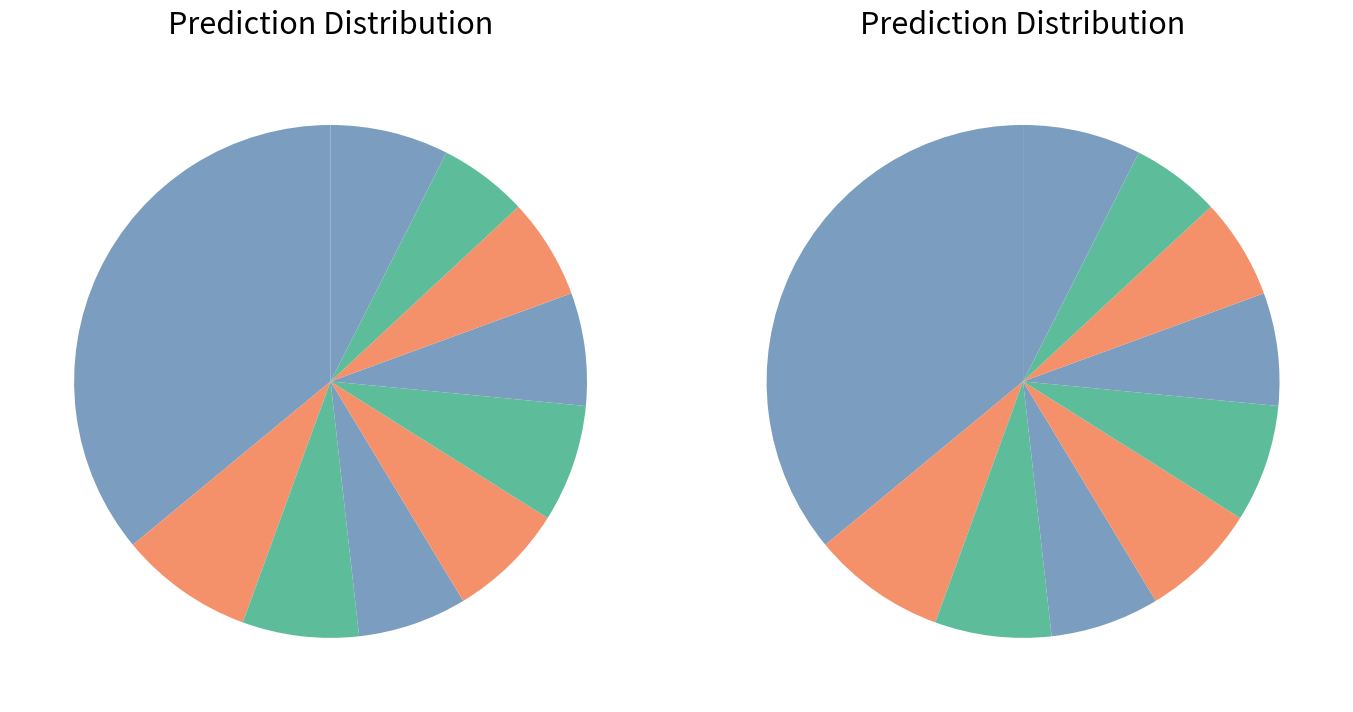

The pct65 slice represents 7% of the pie. True or false?

True